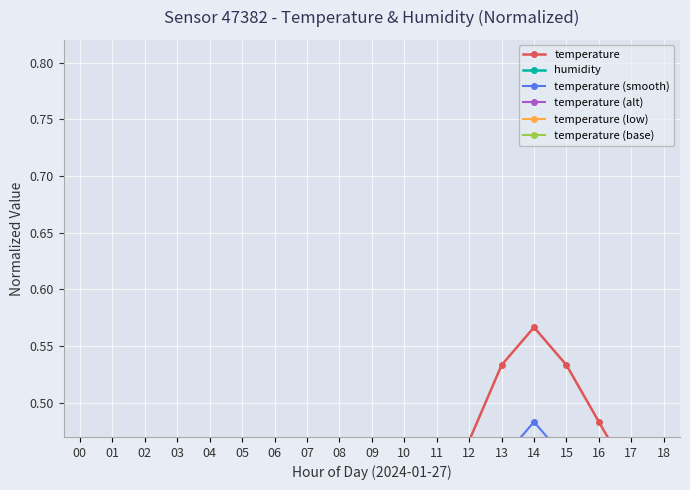

Which category has the lowest value across all series?

07